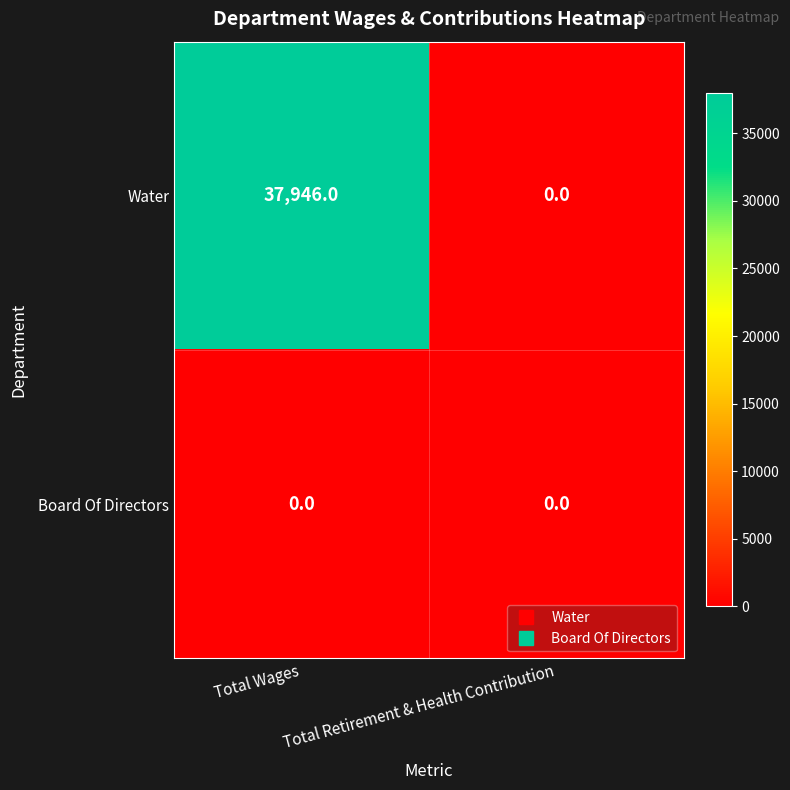

At which category is the sum across all series the highest?

Total Wages